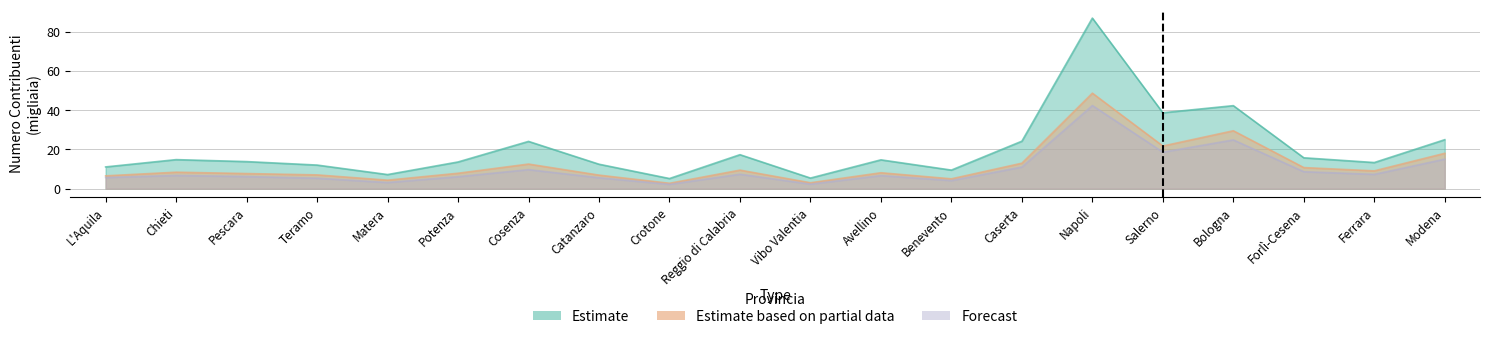

What is the difference between the Forecast values at Matera and Salerno?

15.5